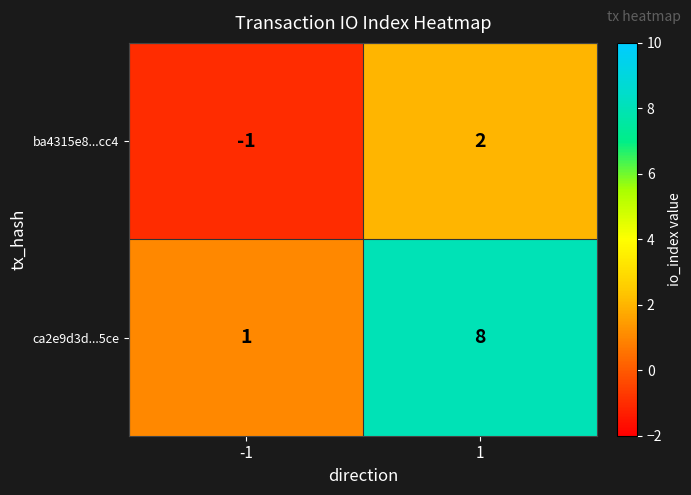

Read the ca2e9d3d...5ce value at 1.

8